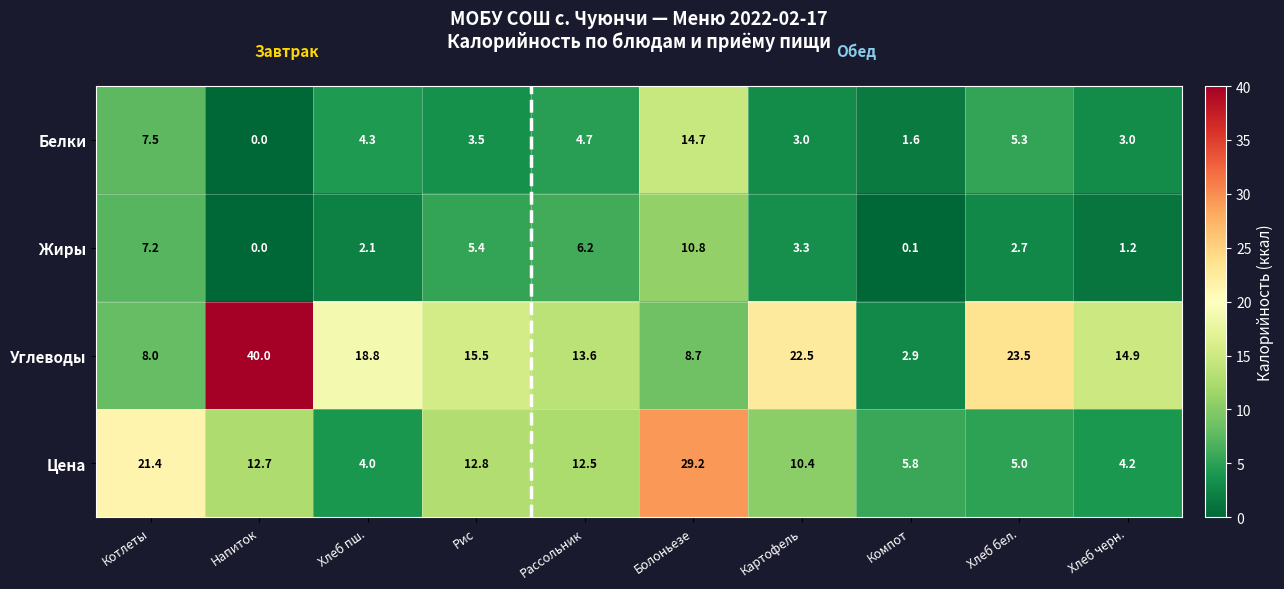

At which category is the sum across all series the highest?

Болоньезе